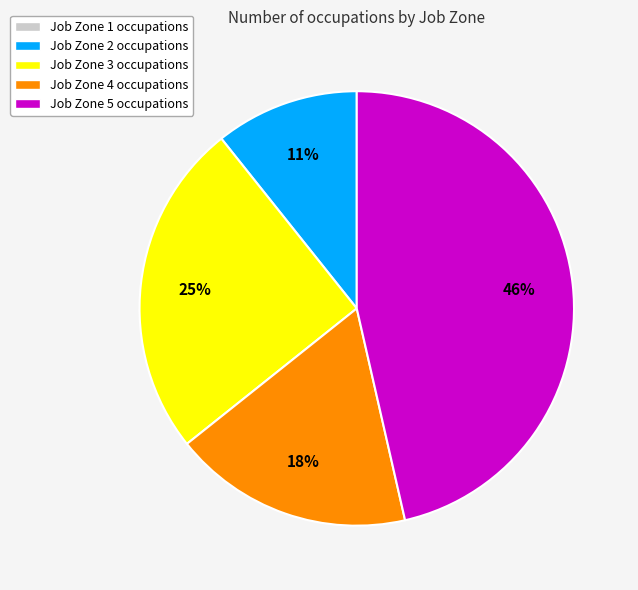

To the nearest percent, what is the combined percentage of Job Zone 5 and Job Zone 3?

71%